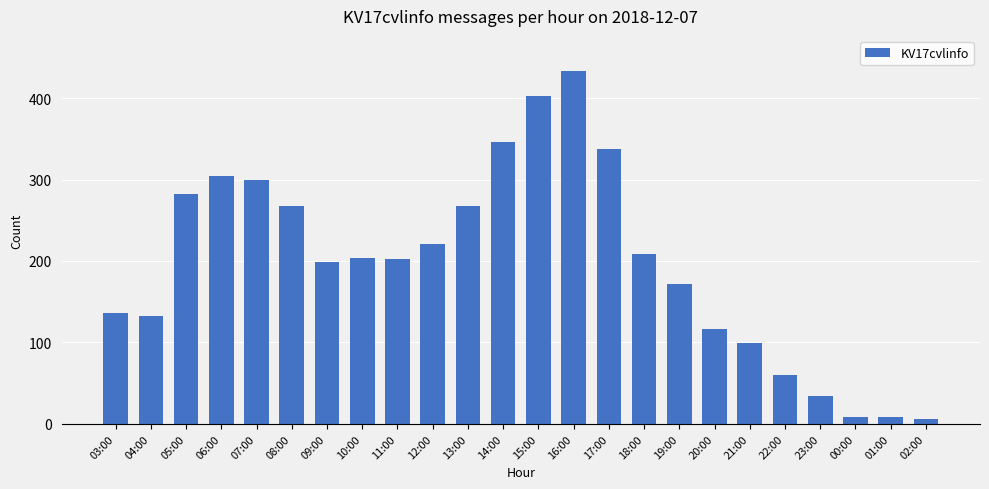

At which category does the chart reach its peak across all series?

16:00